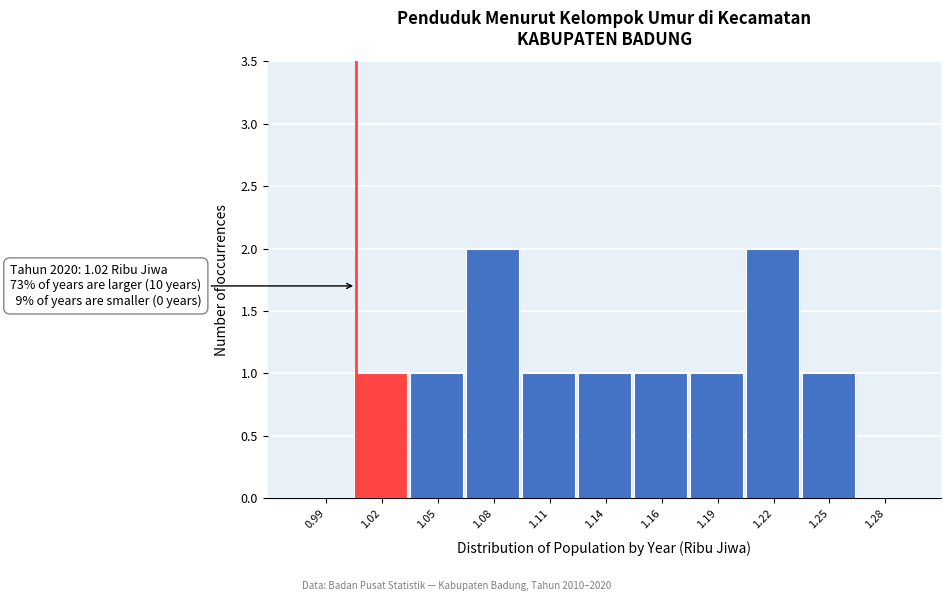

Reading left to right, transcribe all the data shown in this chart.

0.99=0	1.02=1	1.05=1	1.08=2	1.11=1	1.14=1	1.16=1	1.19=1	1.22=2	1.25=1	1.28=0